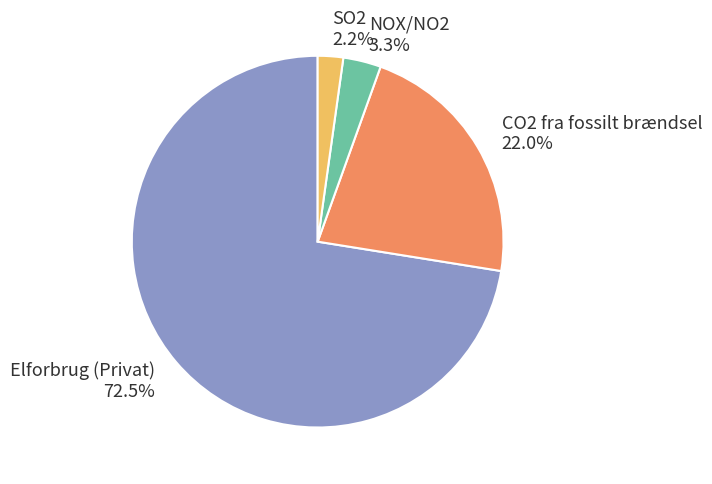

Which slice is the smallest?

SO2